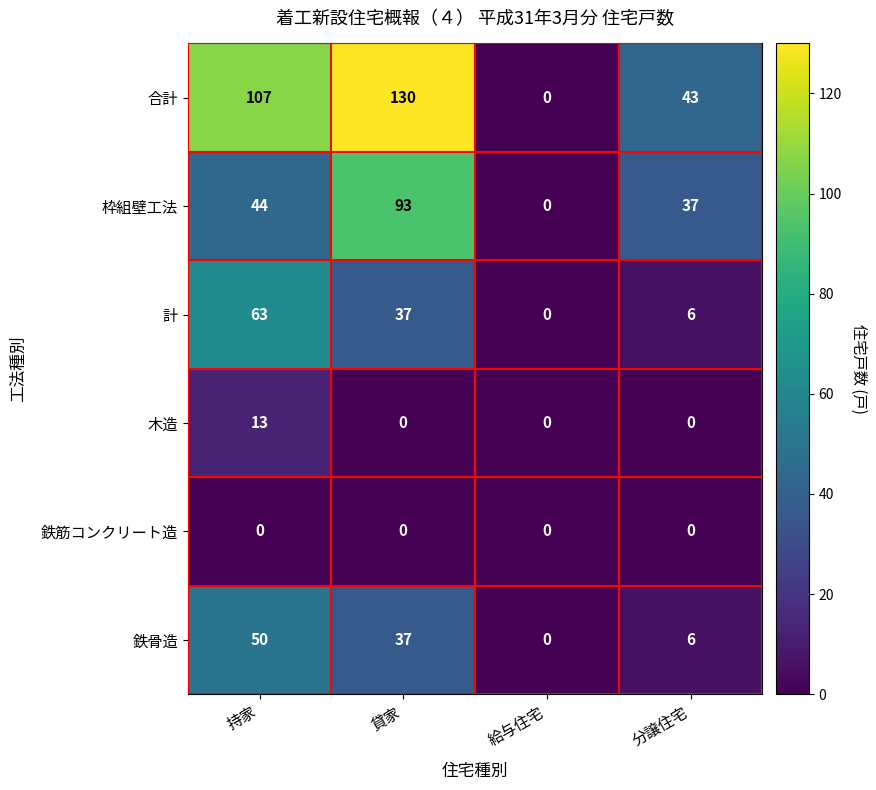

Reading left to right, transcribe all the data shown in this chart.

合計: 107	130	0	43
枠組壁工法: 44	93	0	37
計: 63	37	0	6
木造: 13	0	0	0
鉄筋コンクリート造: 0	0	0	0
鉄骨造: 50	37	0	6